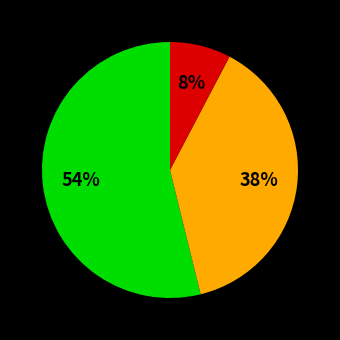

Is there a majority slice in this chart?

Yes